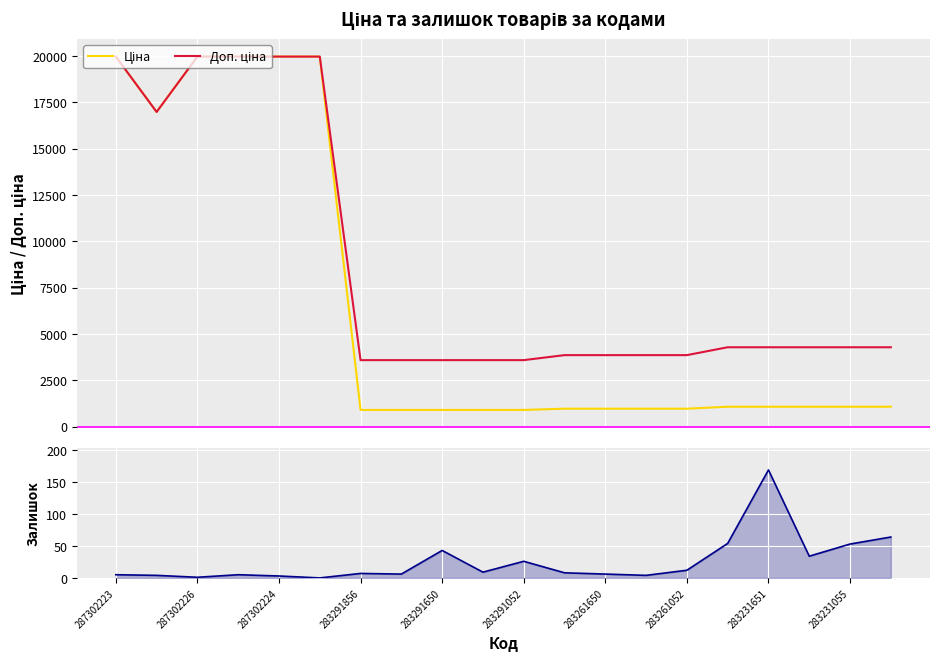

The Доп. ціна series shows 1588.9 at 283291856. True or false?

False